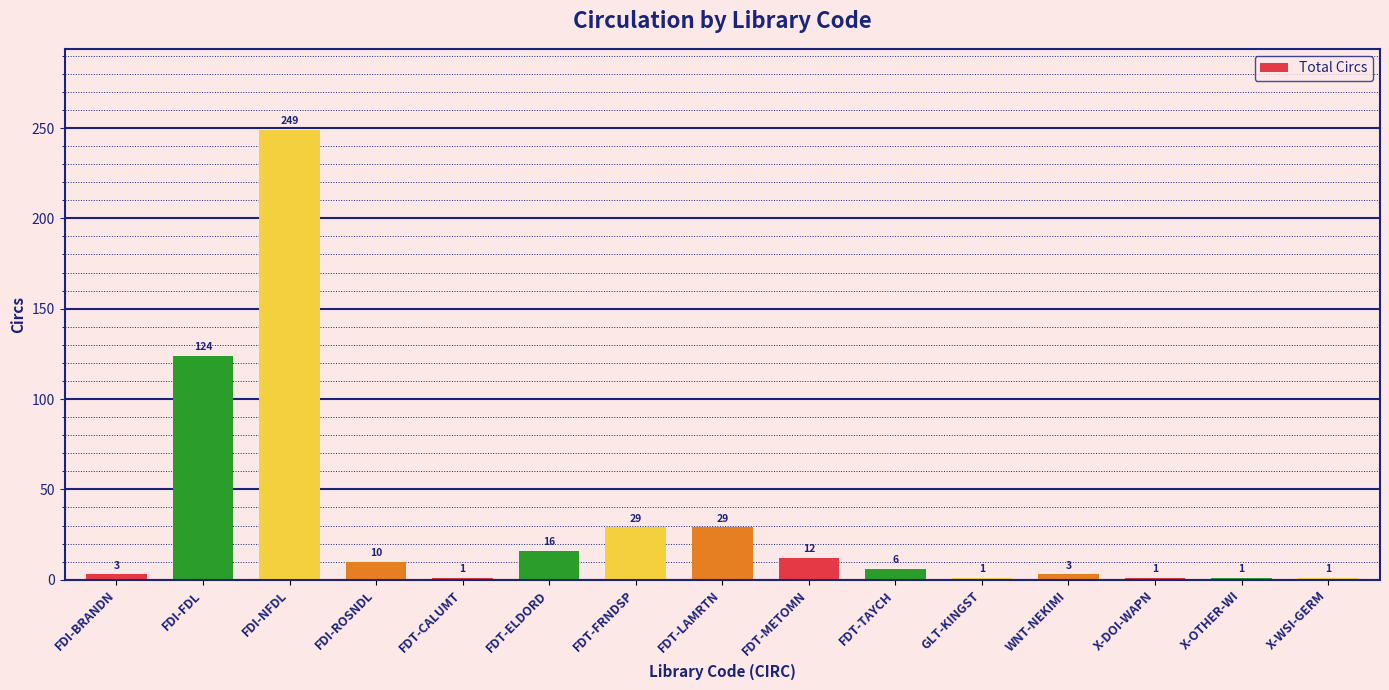

How many categories are shown in the chart?

15